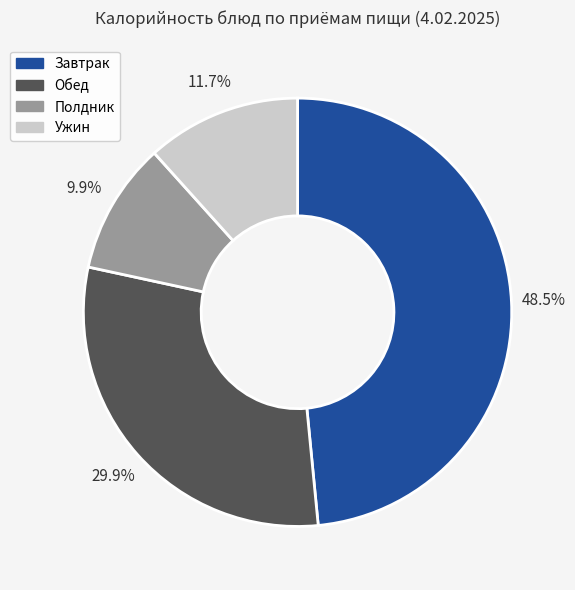

Does any single category account for the majority?

No